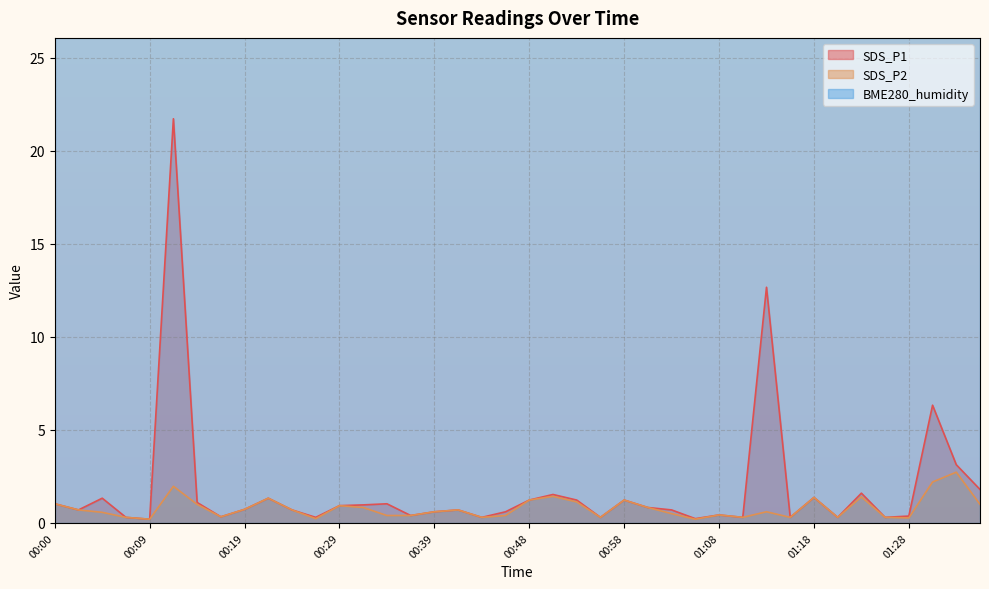

True or false: SDS_P2 and SDS_P1 cross at least once.

False